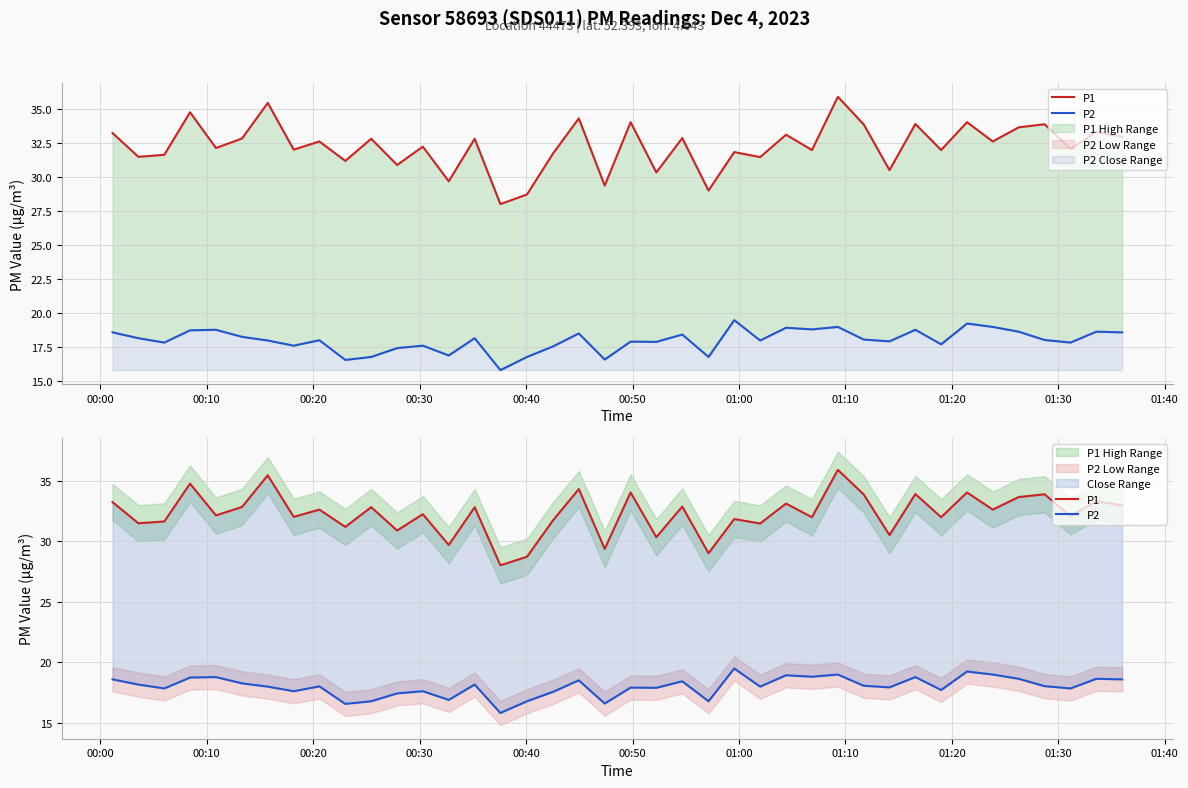

What is the value of the P2 point at the 12th from the left?

17.4